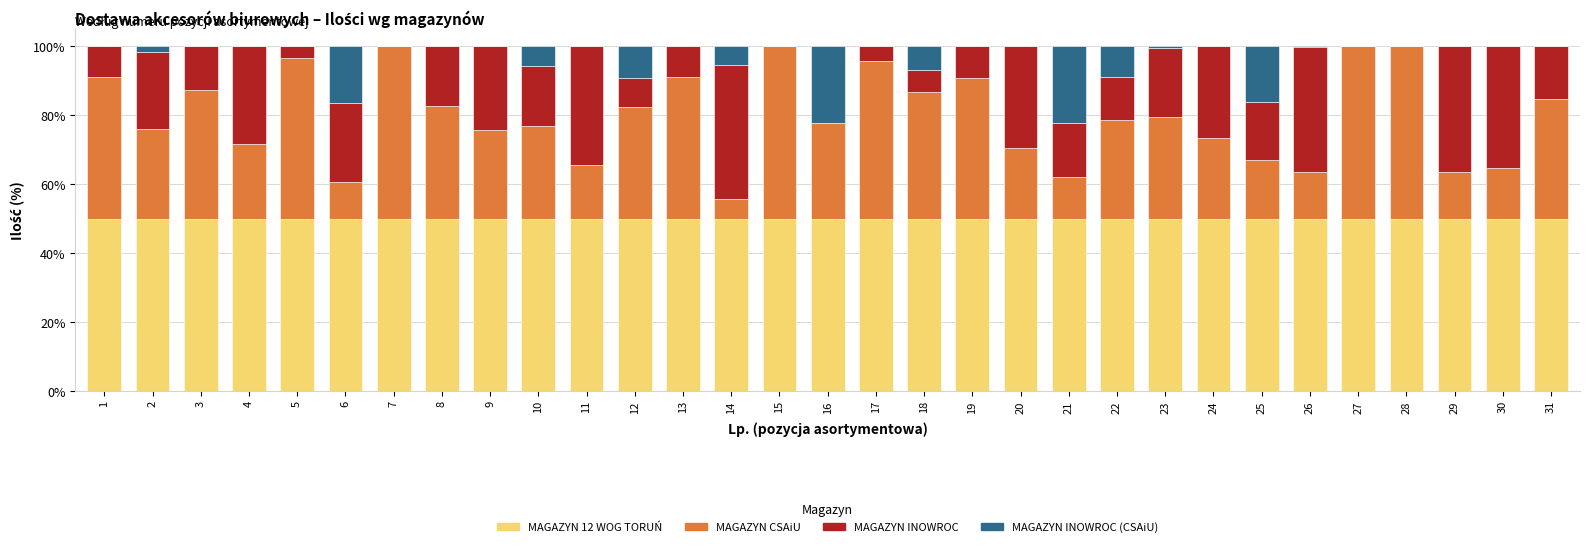

What is the total value across all series at 30?

100.0